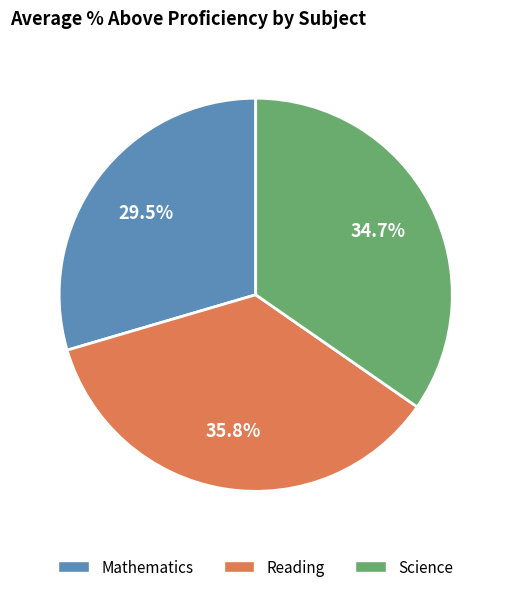

To the nearest percent, what is the average slice percentage?

33%